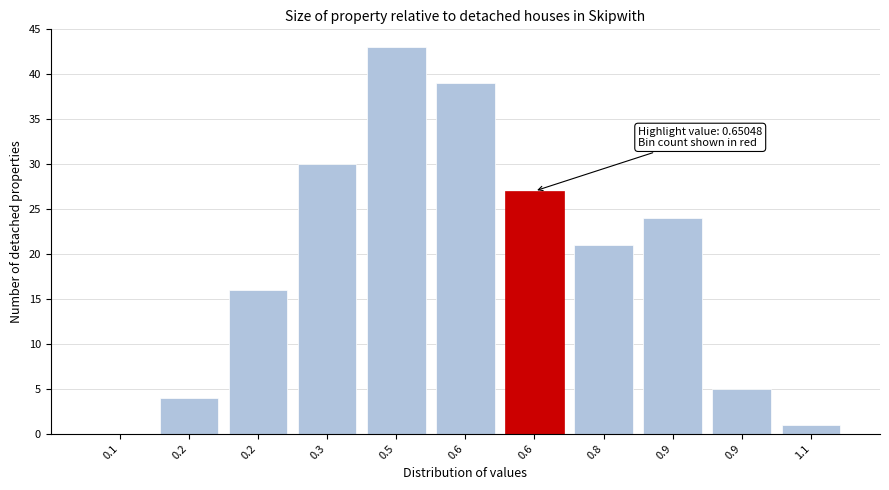

How many data points does each series have?

11